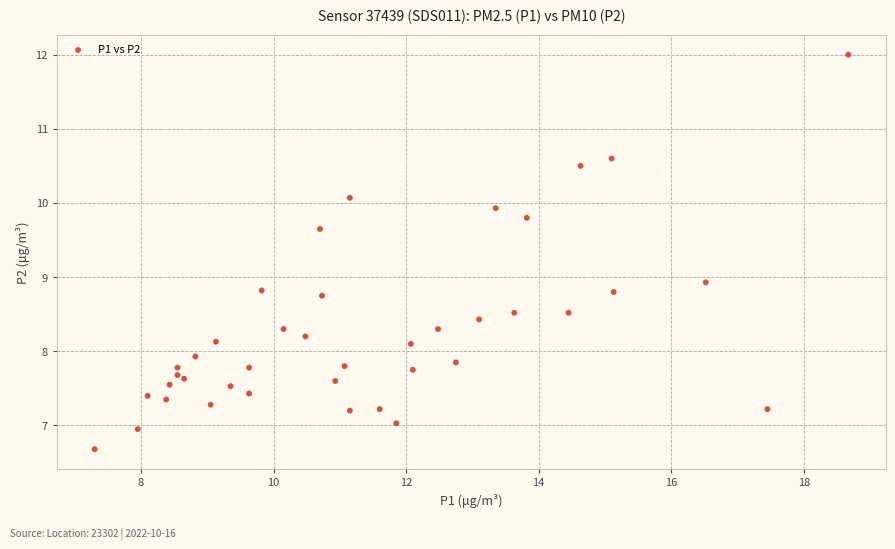

What Y value in the scatter plot is closest to 9?

8.9